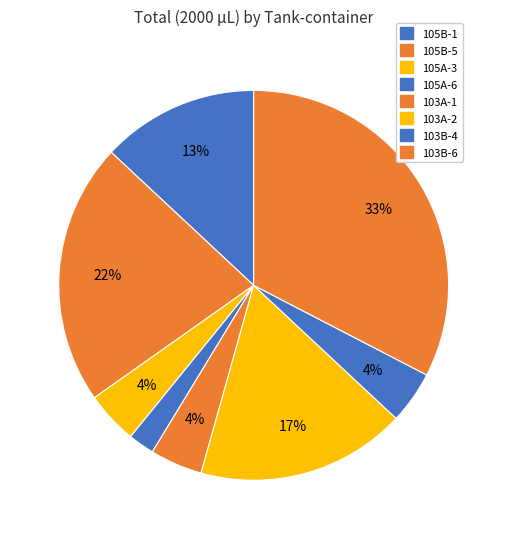

How many slices are in this pie chart?

8